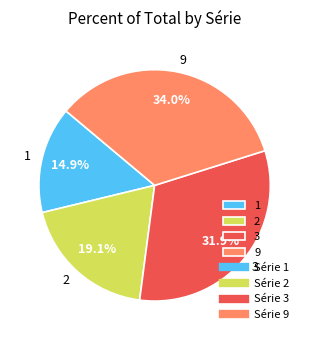

The 9 slice represents 43% of the pie. True or false?

False